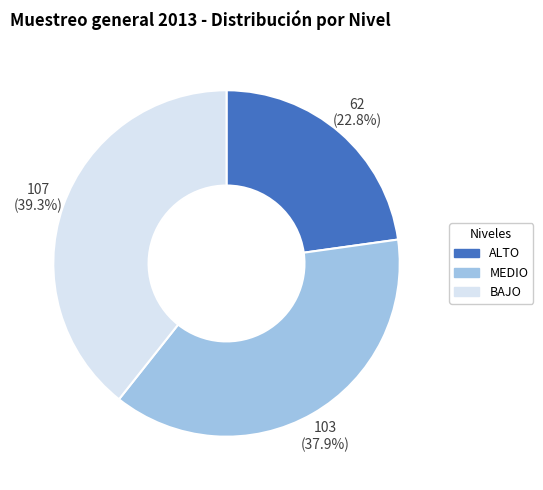

To the nearest percent, what is the average slice percentage?

33%